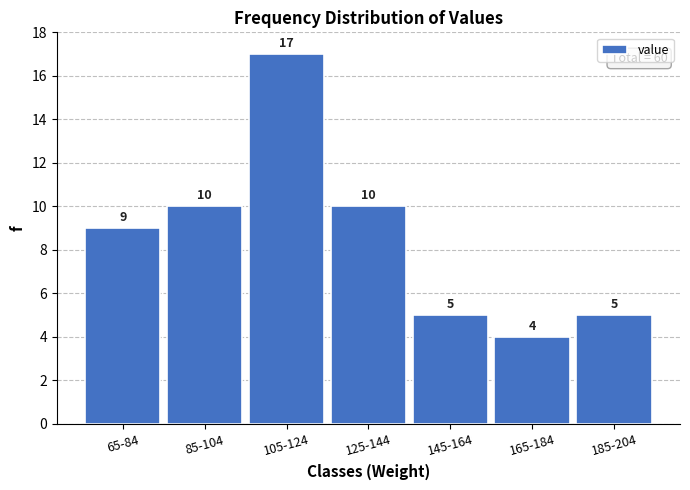

Reading right to left, what are all the values shown in this chart?

5	4	5	10	17	10	9